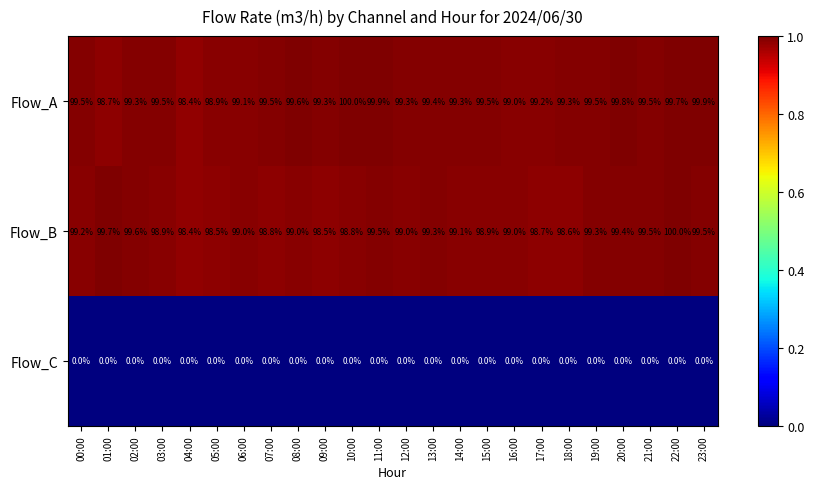

What is the maximum value for Flow_A?

100.0